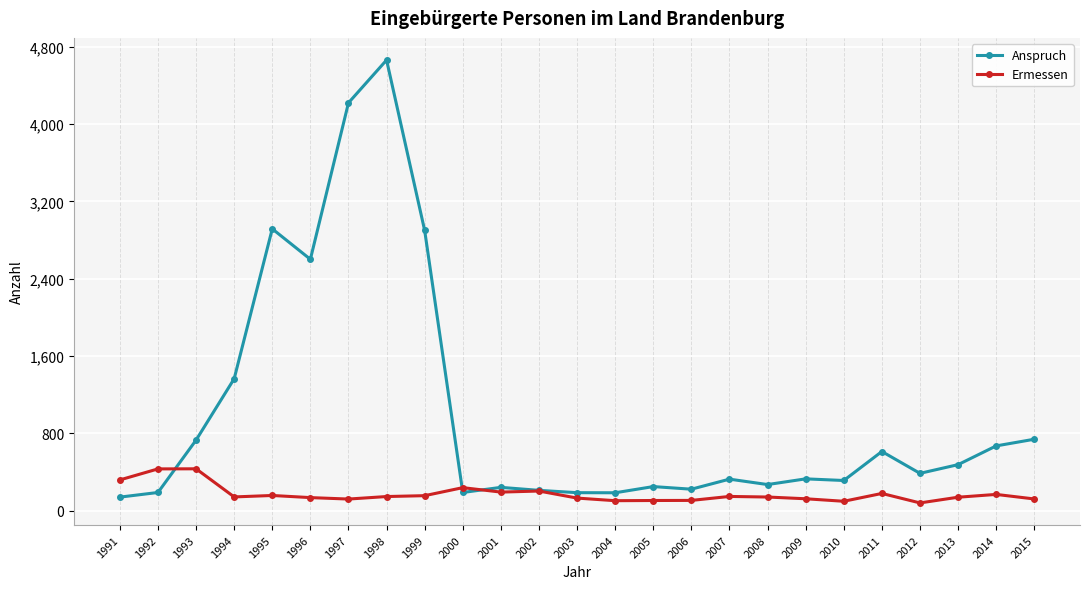

At which label does Anspruch reach its peak?

1998